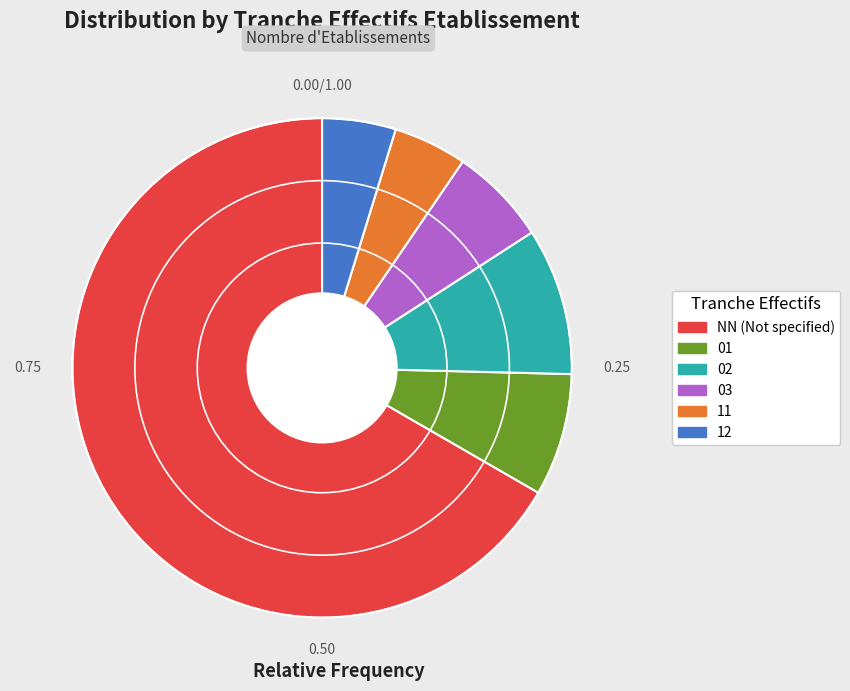

Which slice is the largest?

NN